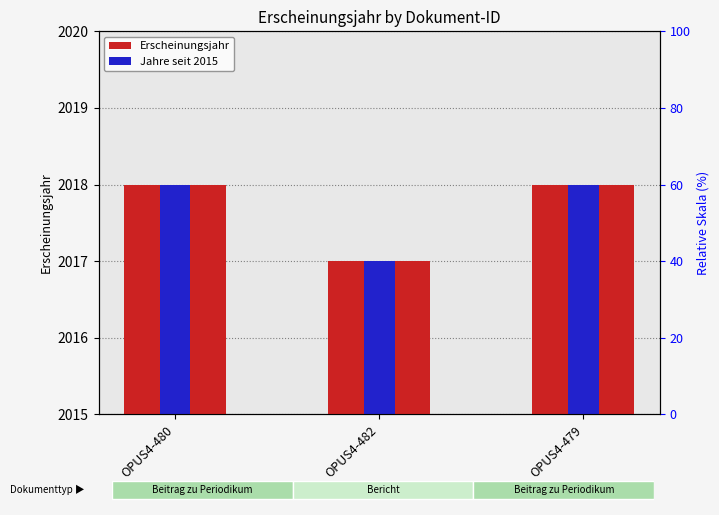

How many series are shown in this chart?

2